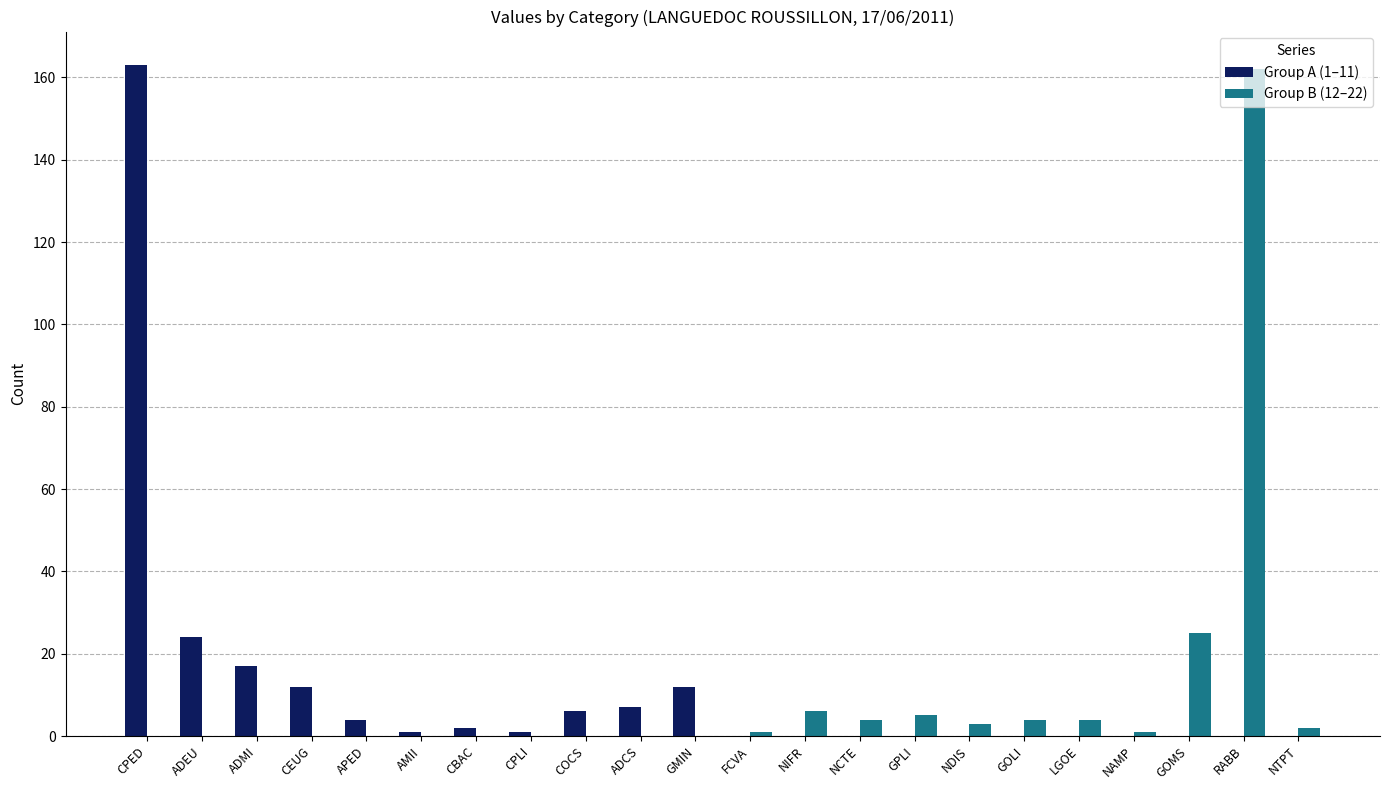

What is the sum of all Group B (12–22) values?

217